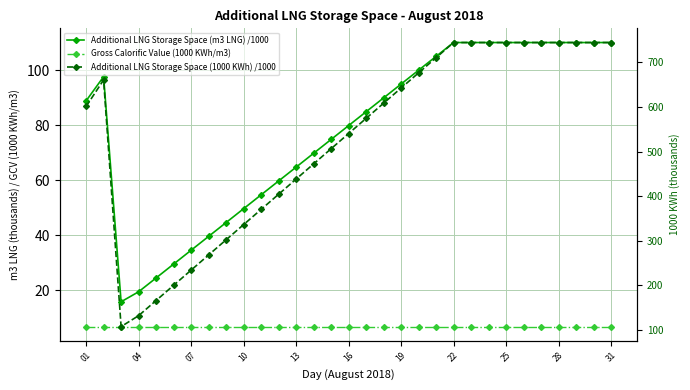

What is the minimum value shown in the chart?

6.8